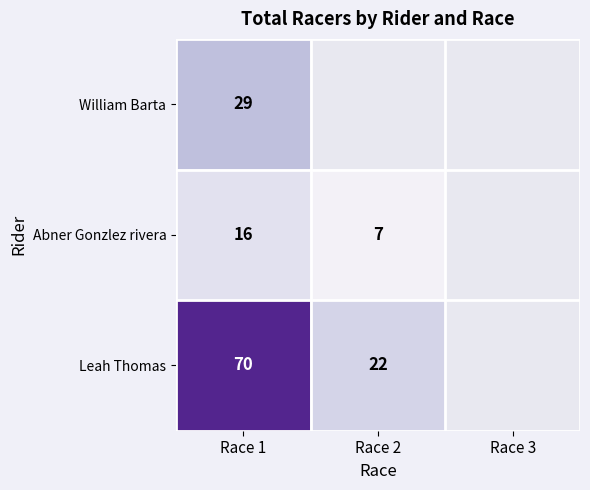

True or false: Abner Gonzlez rivera has a value of 24 at Race 1.

False